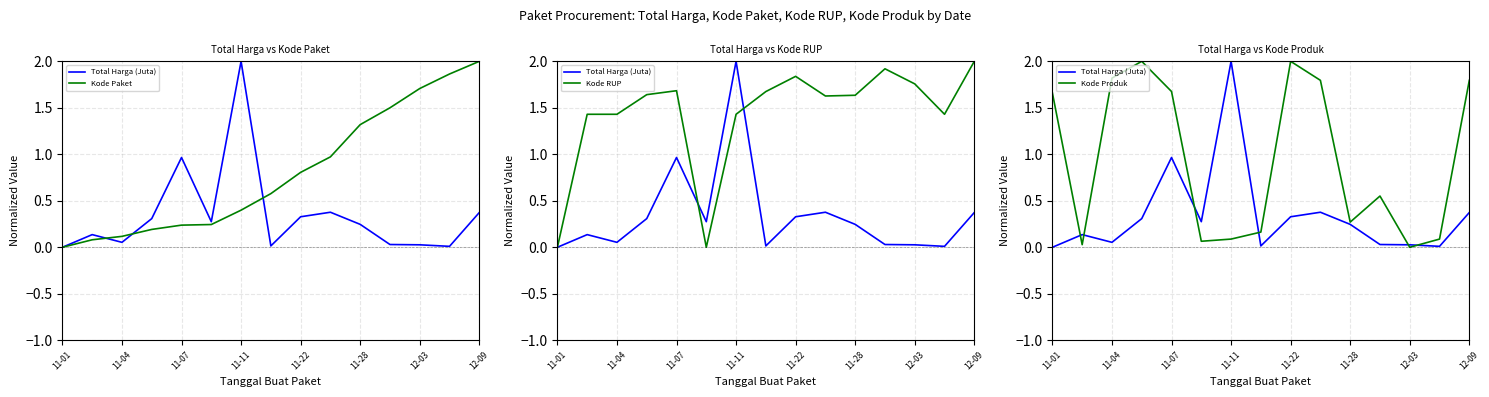

What are all the series names shown in the legend?

Total Harga (Juta), Kode Paket, Kode RUP, Kode Produk